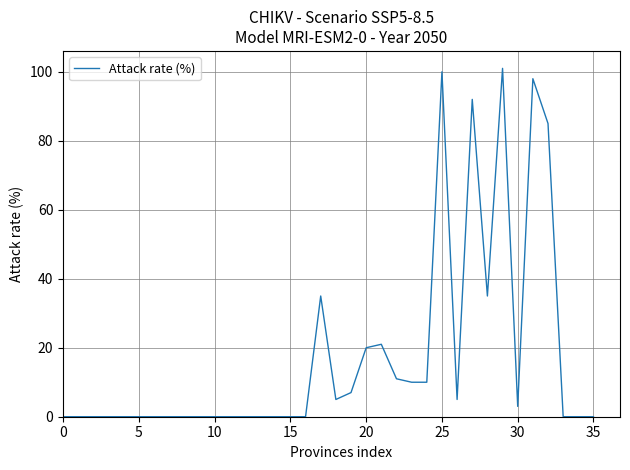

What is the difference between the maximum and minimum values?

101